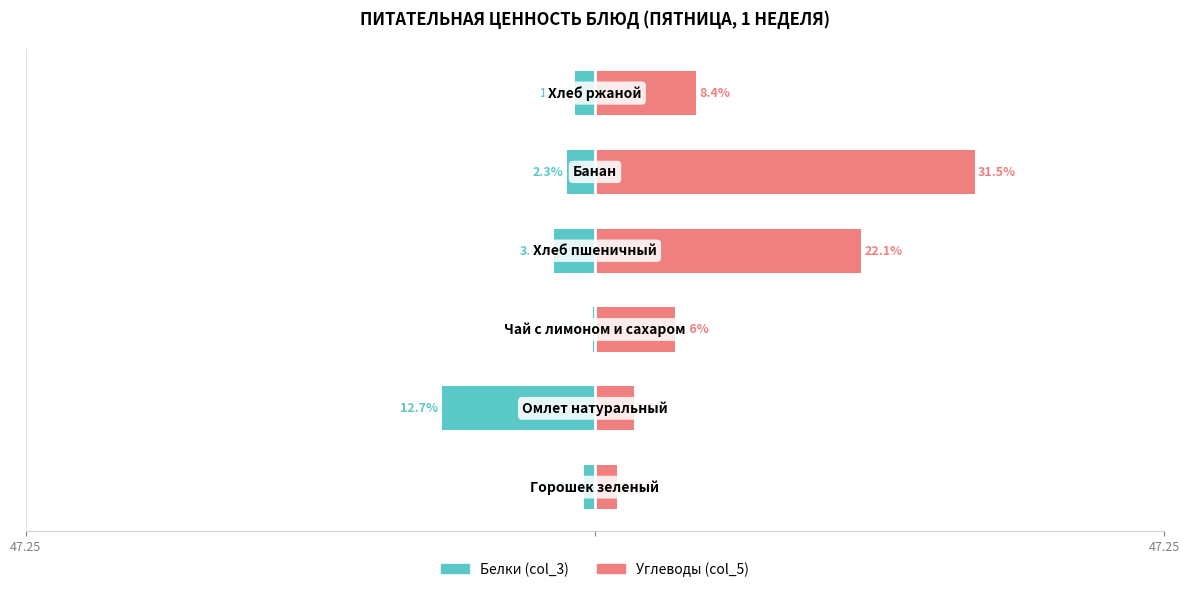

What is the difference between the maximum and minimum values in the Белки (col_3) series?

12.5